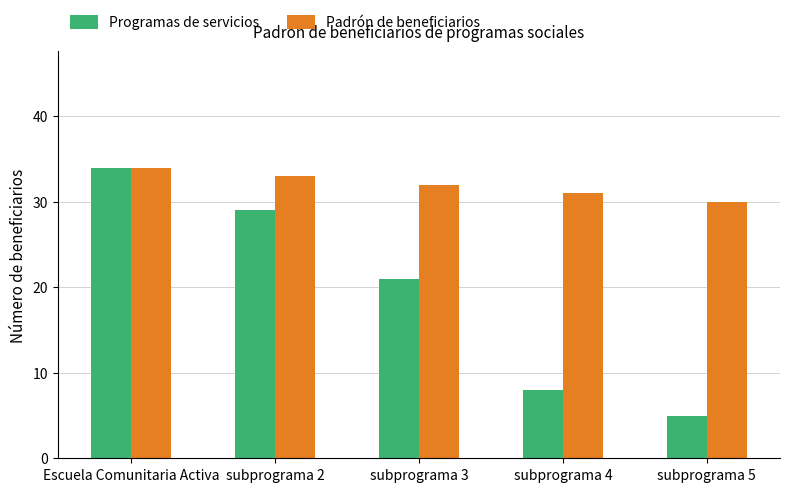

Reading right to left, list all the values displayed in this chart.

Programas de servicios: 5	8	21	29	34
Padrón de beneficiarios: 30	31	32	33	34